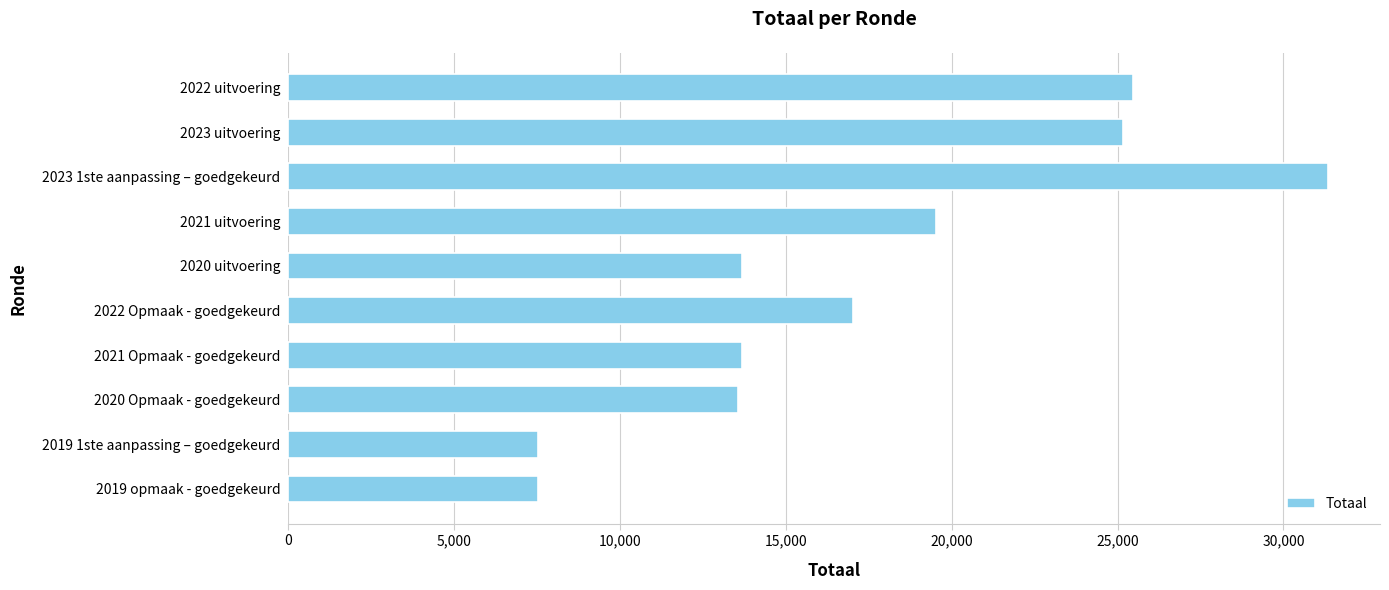

True or false: the data shows 25156 at 2023 uitvoering.

True